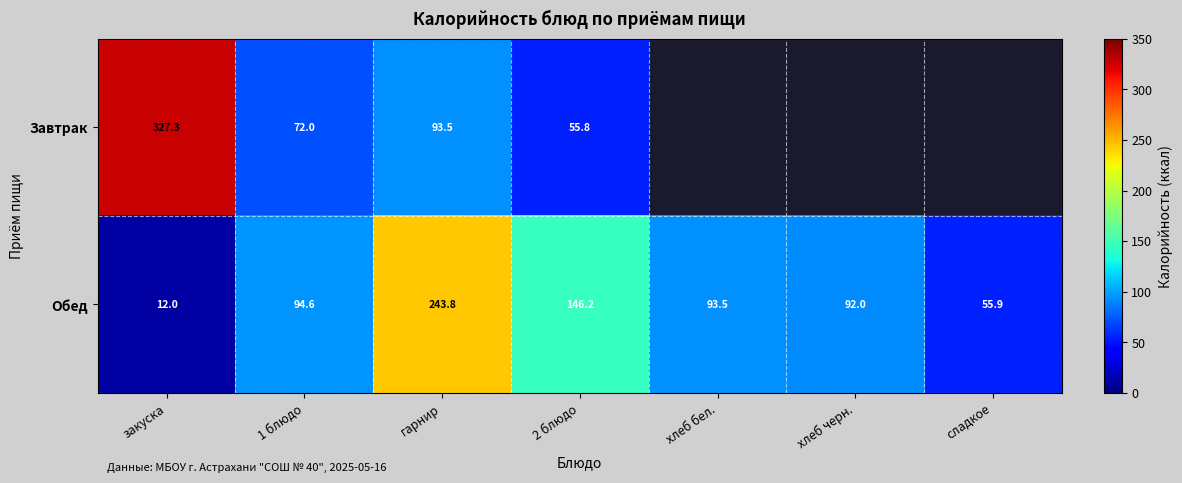

Is the value of Завтрак at 1 блюдо greater than the value of Обед at хлеб черн.?

No